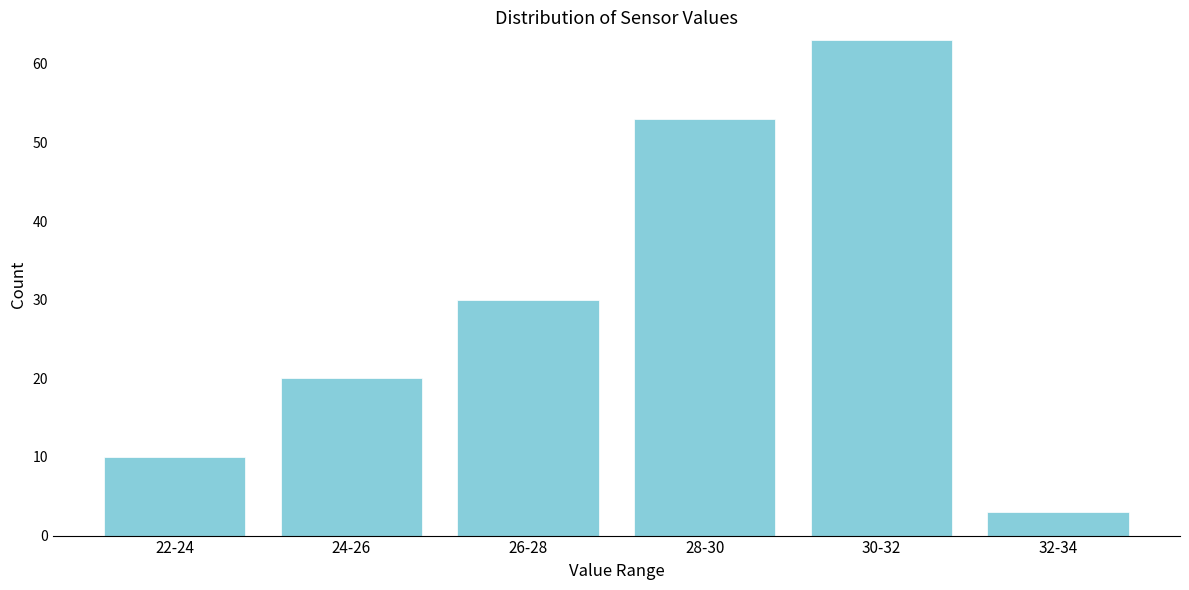

Reading left to right, list all the values displayed in this chart.

22-24=10	24-26=20	26-28=30	28-30=53	30-32=63	32-34=3